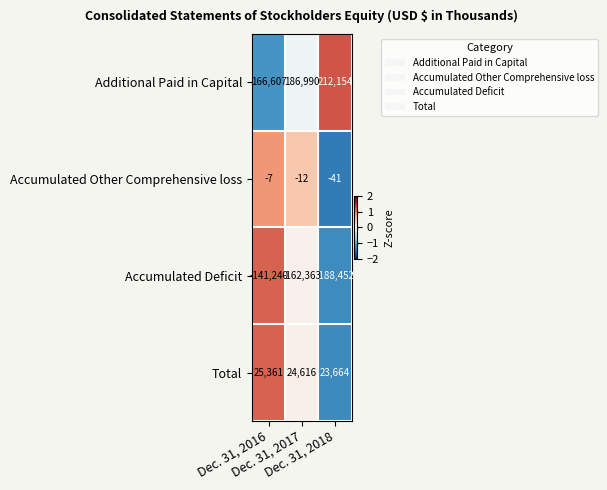

Which series has the largest range (max minus min)?

Accumulated Deficit